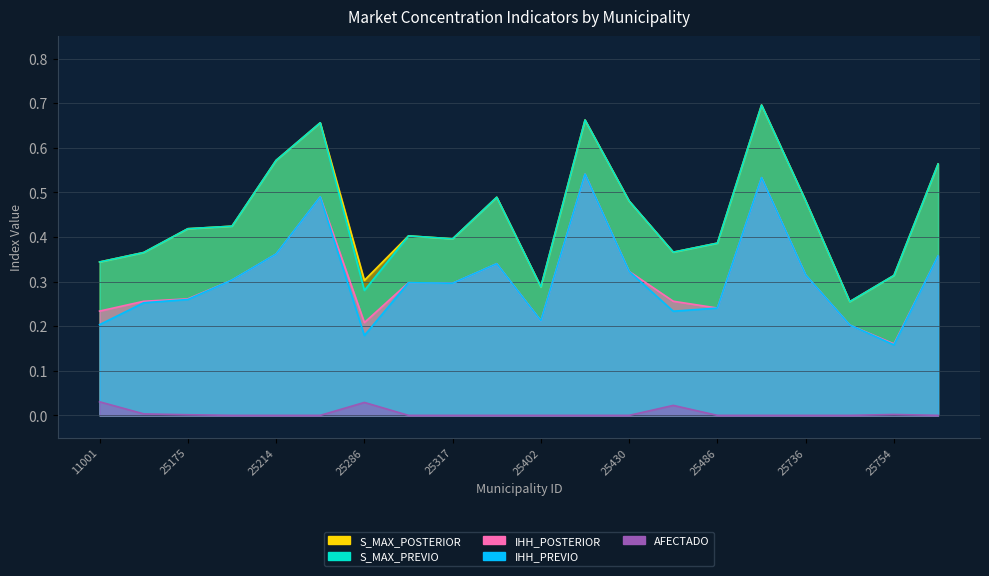

The value of S_MAX_PREVIO at 25430 is 0.5. True or false?

True